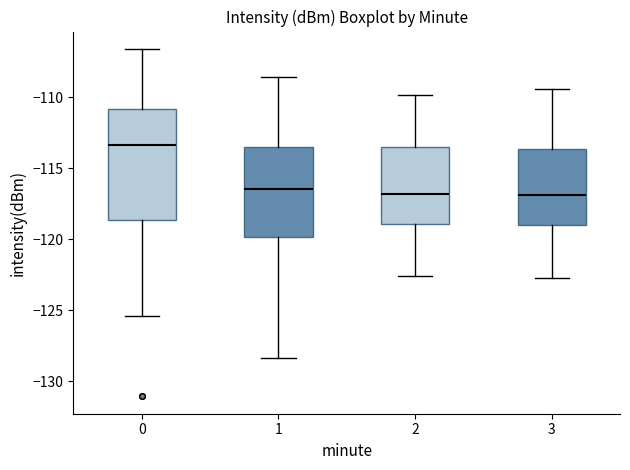

Reading left to right, read every box against the y-axis: the position of its median line, the range the box covers, and the ends of its whiskers. The values are not printed on the chart, so give them approximately, as read against the axis.

0: median -113.5, box -118.5 to -111.0, whiskers -125.5 to -106.5
1: median -116.5, box -120.0 to -113.5, whiskers -128.5 to -108.5
2: median -117.0, box -119.0 to -113.5, whiskers -122.5 to -110.0
3: median -117.0, box -119.0 to -113.5, whiskers -122.5 to -109.5